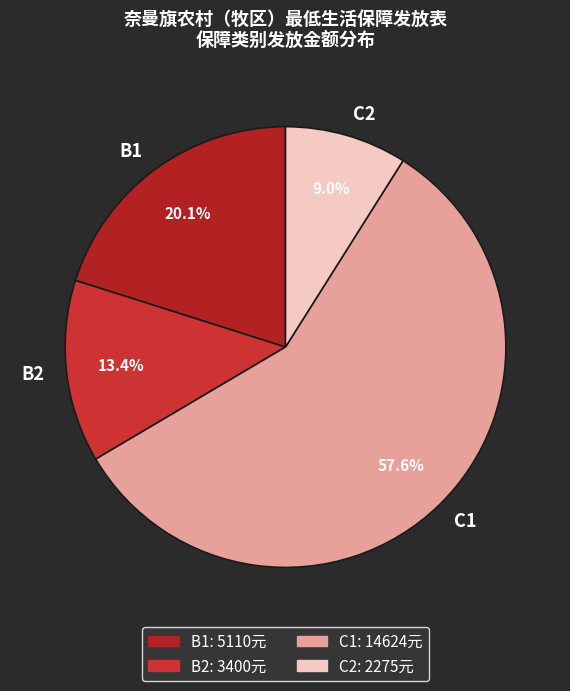

Does any single category account for the majority?

Yes